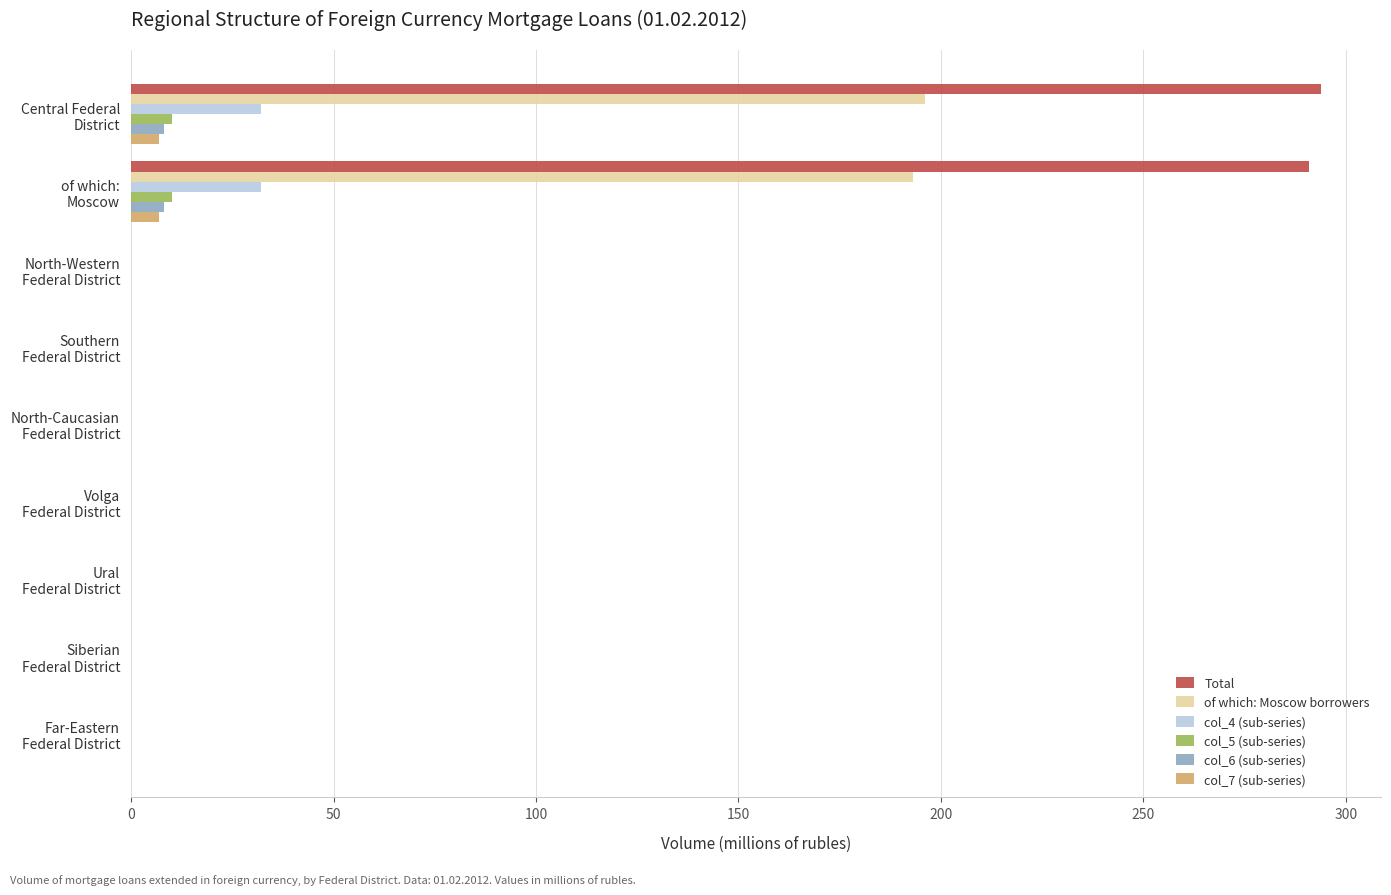

Which series has the largest total across all categories?

Total